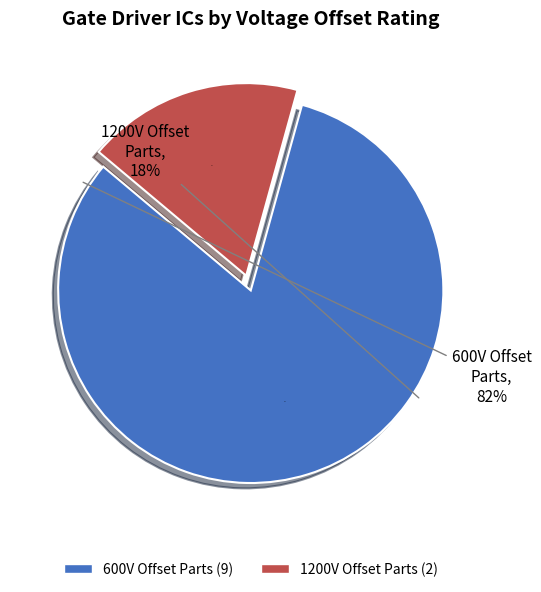

Is it true that IRS2128 is 1% of the pie?

False